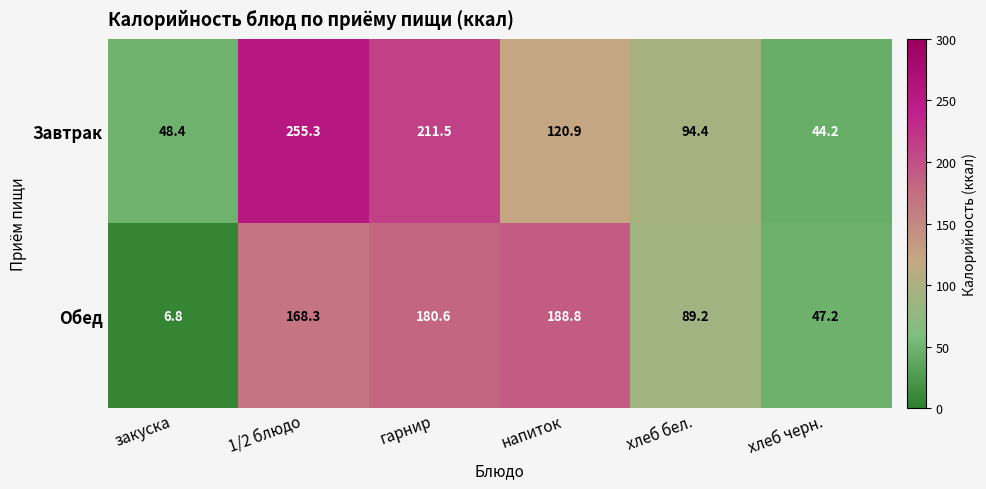

What is the average value of the Обед series?

113.5